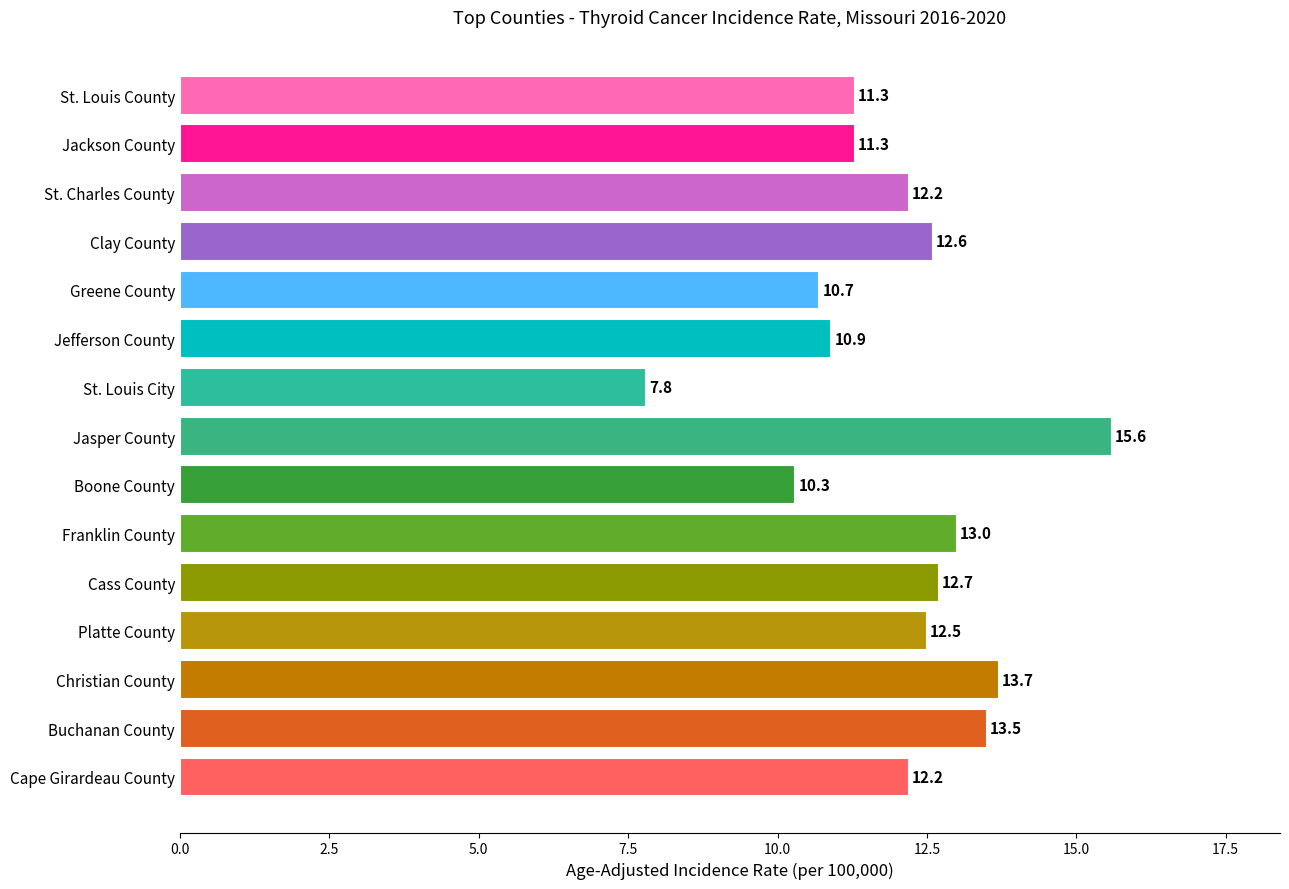

Where is the data nearest to the value 11?

Jefferson County